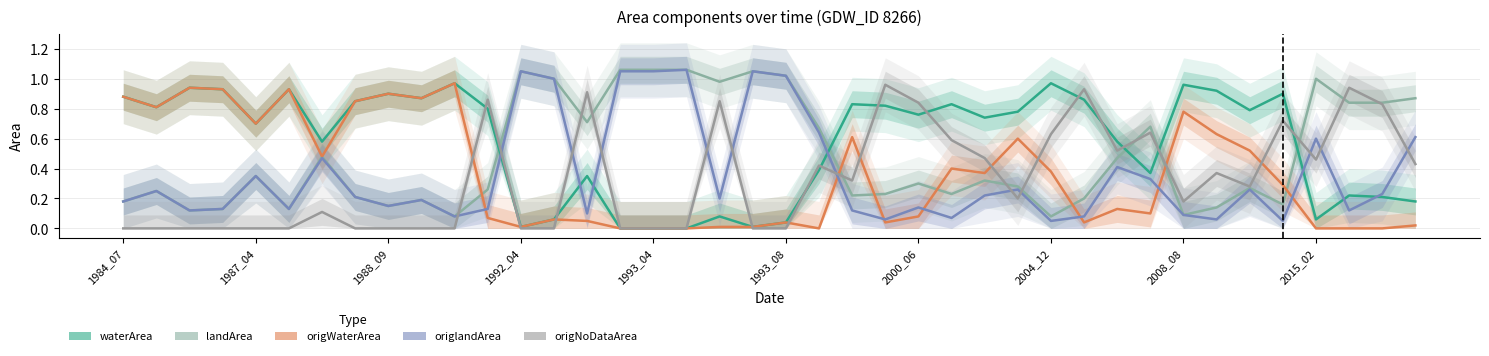

What is the difference between the maximum and second lowest values in the waterArea series?

1.0